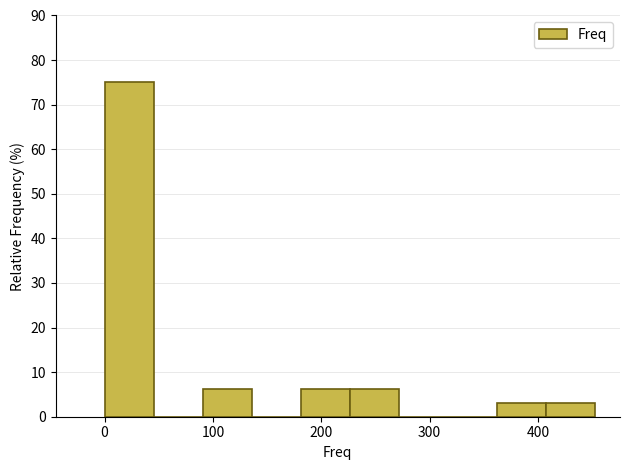

What is the height of the bar covering 180 to 230 on the x-axis? Neither the bar edges nor the heights are printed on the chart, so give them approximately, as read against the axes.

6